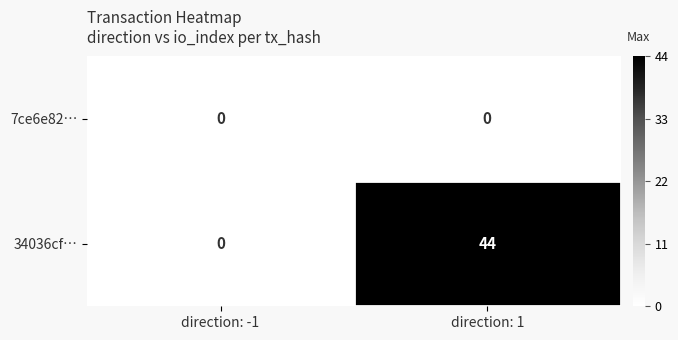

Reading left to right, transcribe all the data shown in this chart.

7ce6e82…: 0	0
34036cf…: 0	44